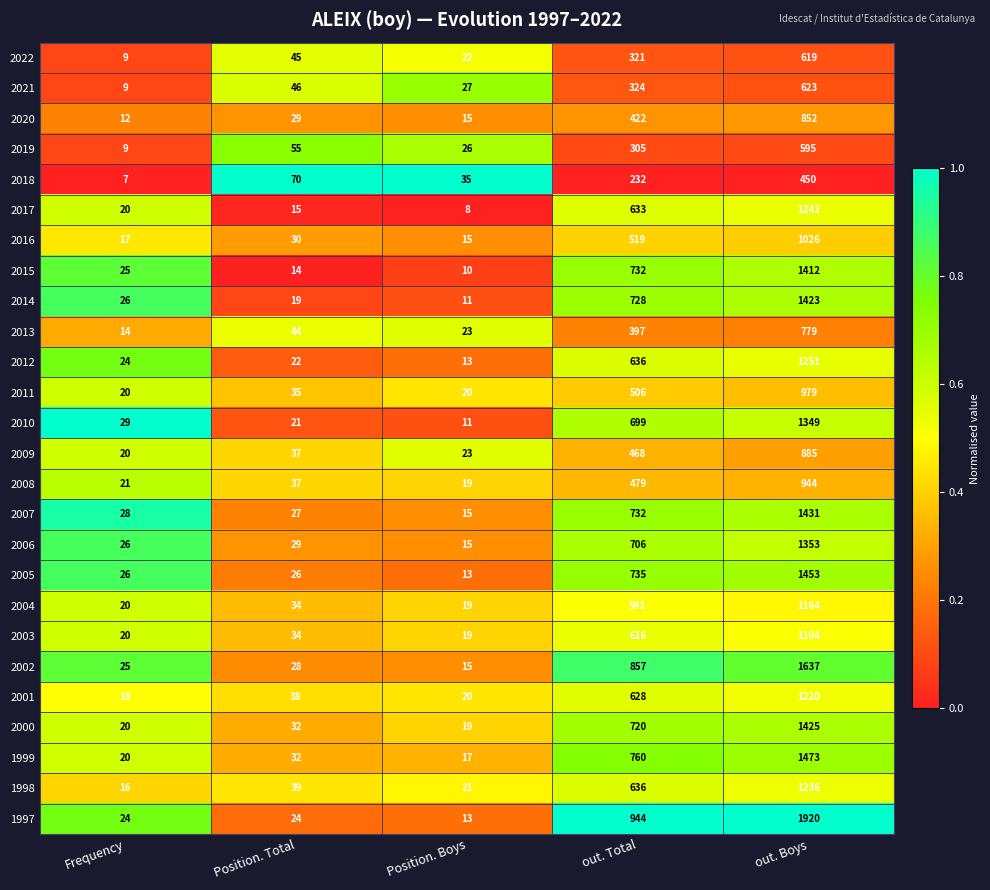

True or false: 2012 has a value of 636 at out. Total.

True